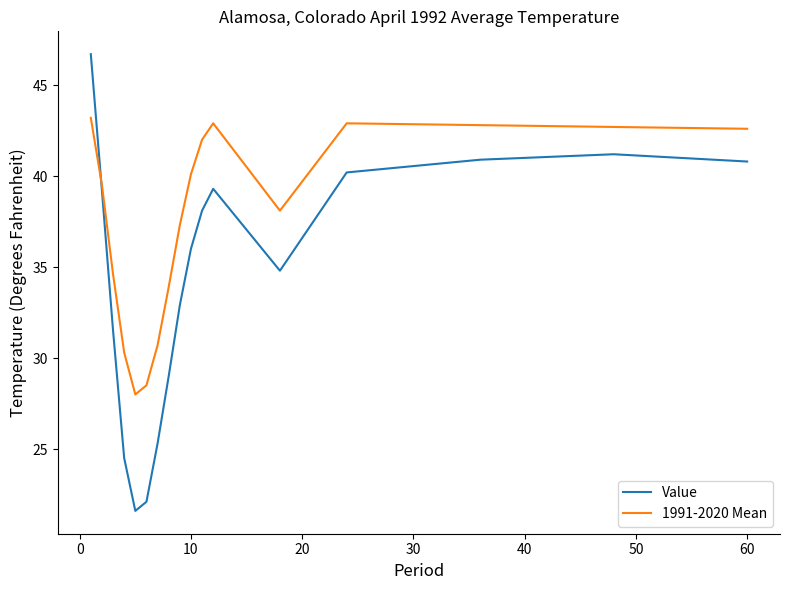

Which series ends up on top after the final intersection of Value and 1991-2020 Mean?

1991-2020 Mean